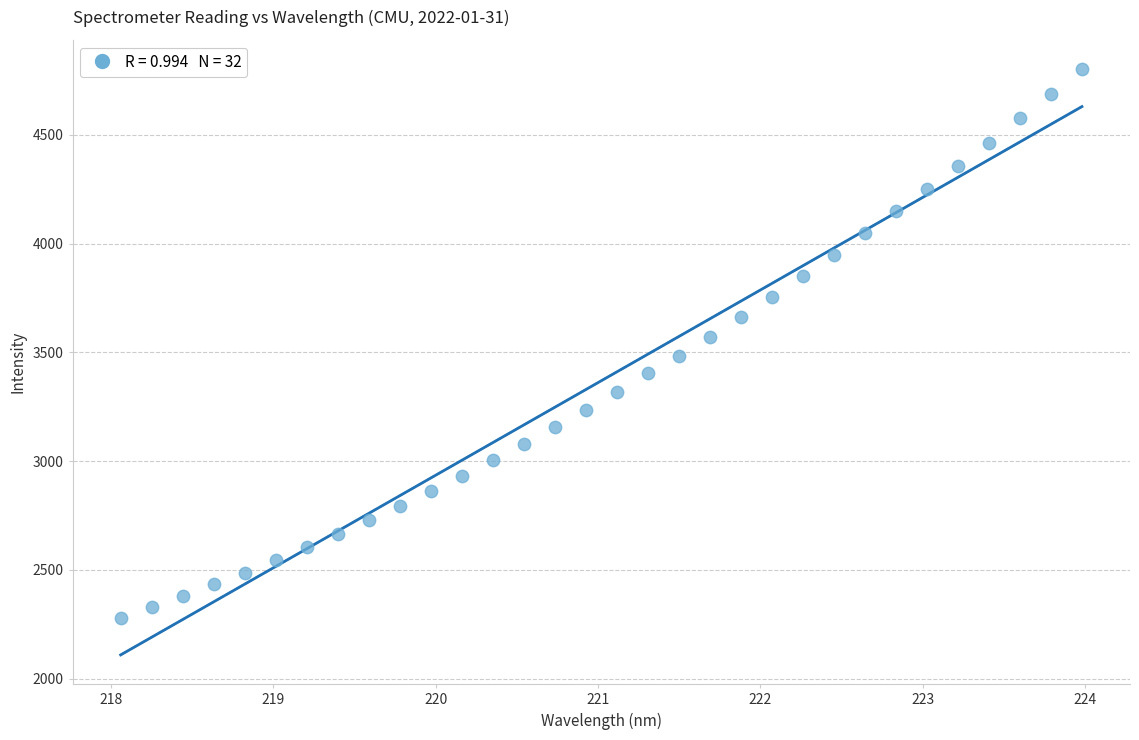

What is the range of Y values (max minus min)?

2524.1